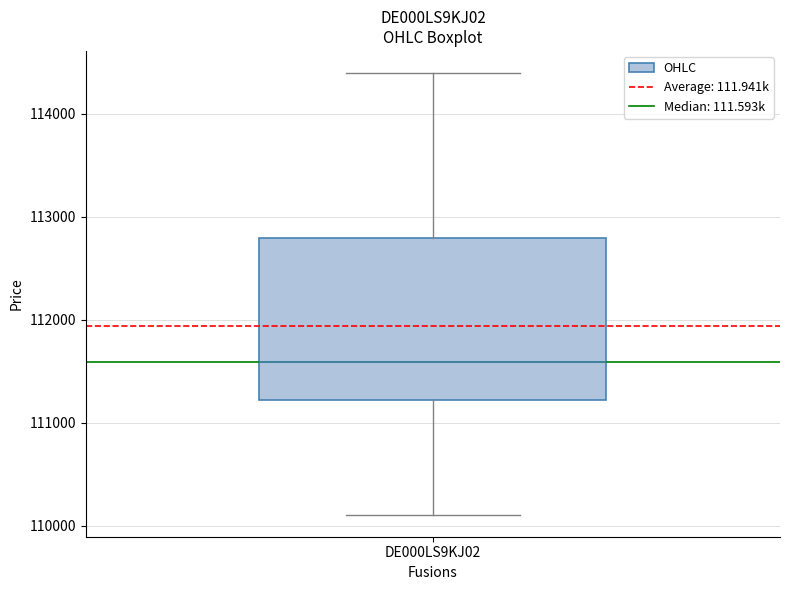

Where does the lower whisker of the box for DE000LS9KJ02 end on the y-axis? The values are not printed on the chart, so give them approximately, as read against the axis.

110100